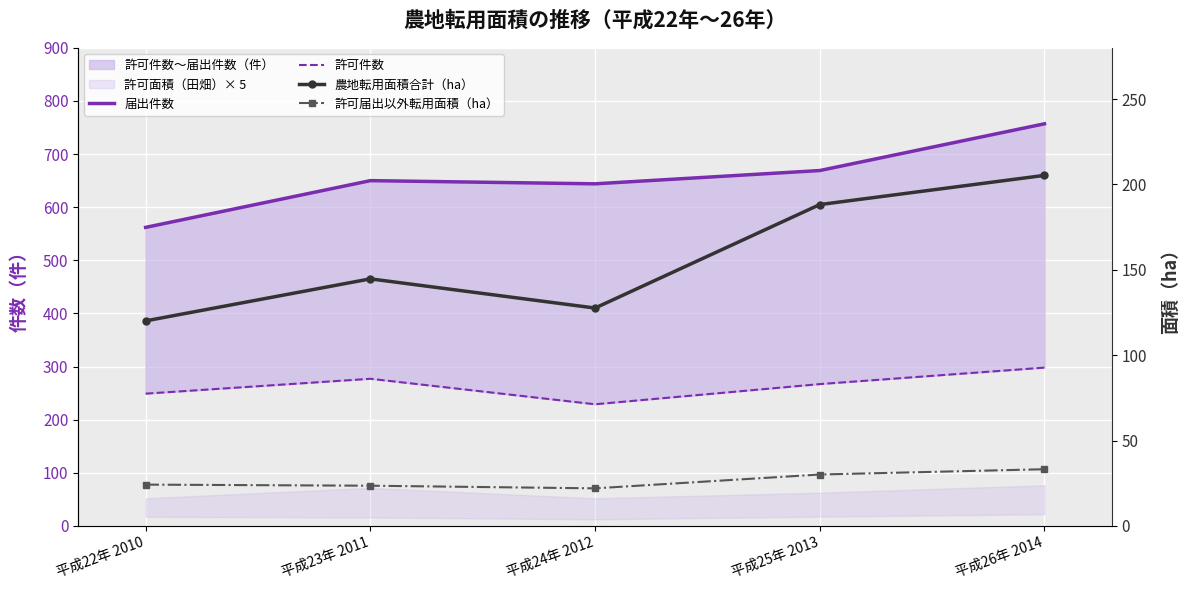

At which label is 農地転用面積合計（ha） closest to 162?

平成23年 2011